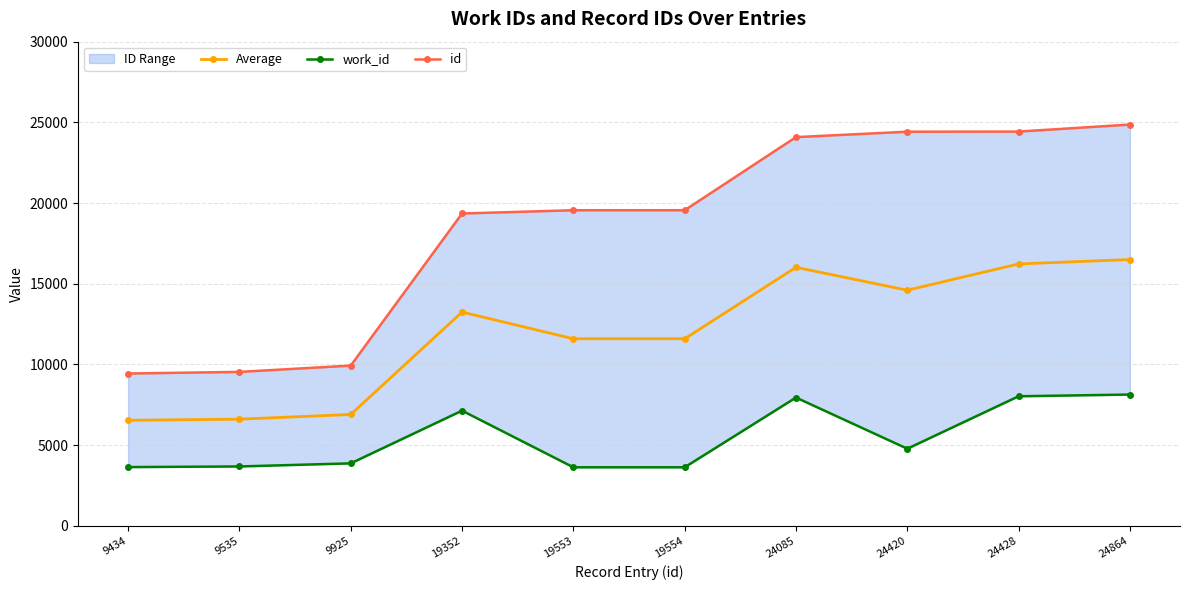

What is the difference between the highest and lowest values at 24420?

19646.0